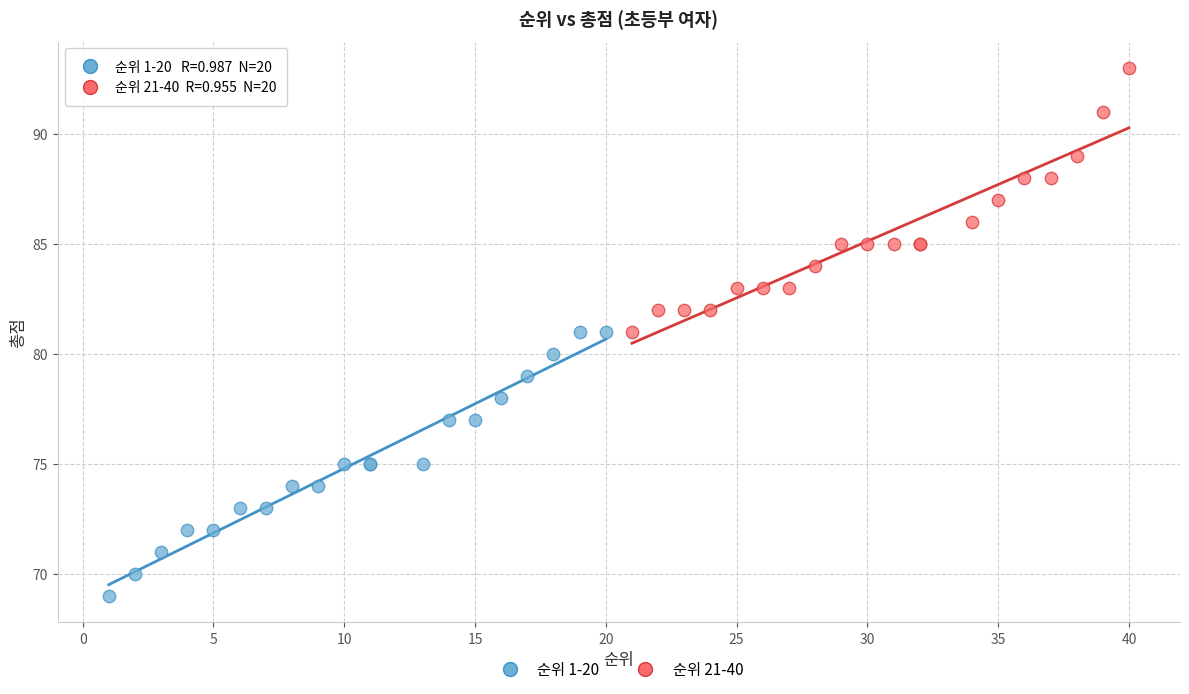

Which series contains the lowest Y value?

순위 1-20